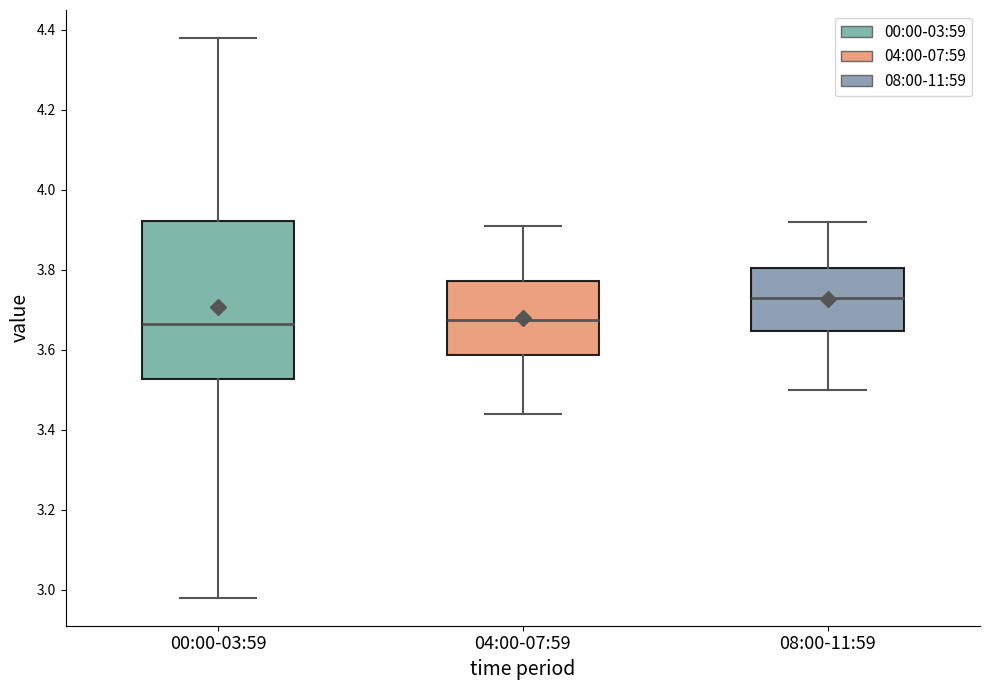

Reading left to right, transcribe this box plot: for each box, give where its median line is, the range the box spans, and where its two whiskers end, as read against the y-axis. The values are not printed on the chart, so give them approximately, as read against the axis.

00:00-03:59: median 3.66, box 3.52 to 3.92, whiskers 2.98 to 4.38
04:00-07:59: median 3.68, box 3.58 to 3.78, whiskers 3.44 to 3.92
08:00-11:59: median 3.74, box 3.64 to 3.80, whiskers 3.50 to 3.92